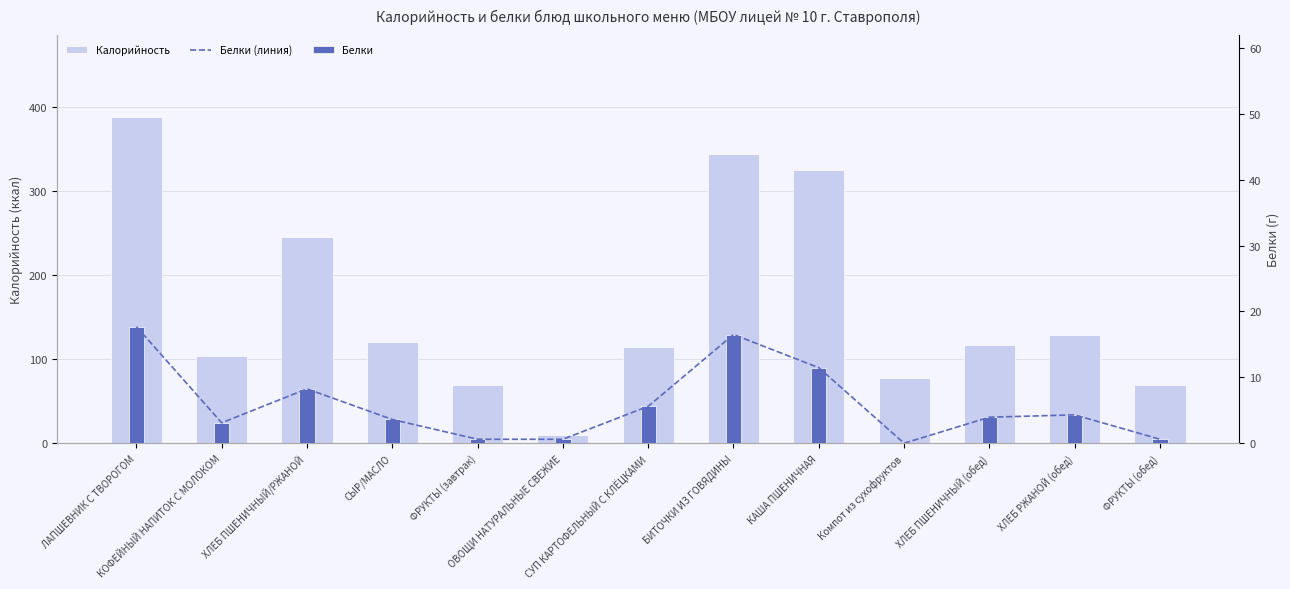

How many values in the Белки series are below 3?

4